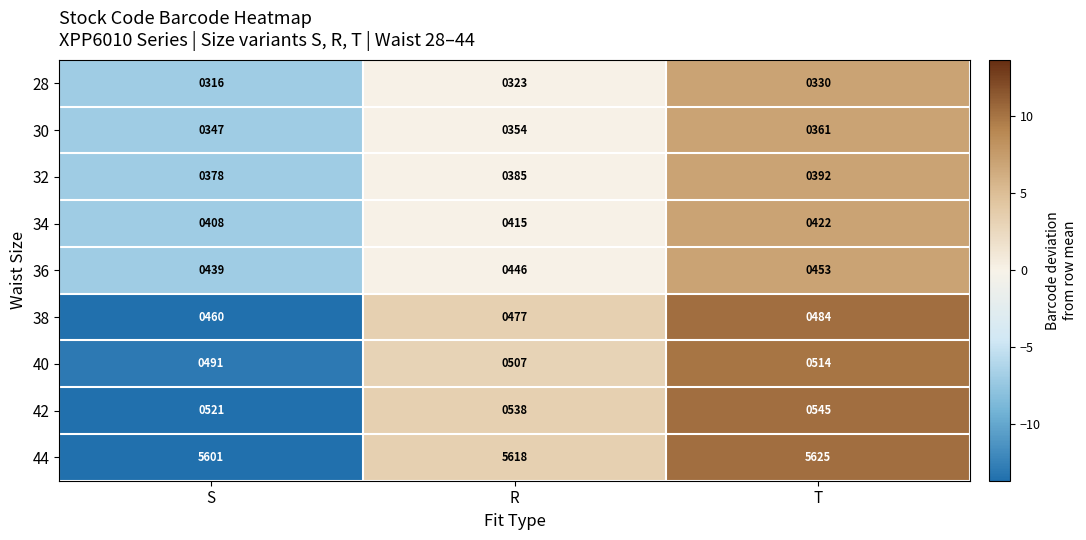

How many values in the 30 series are below 354?

1